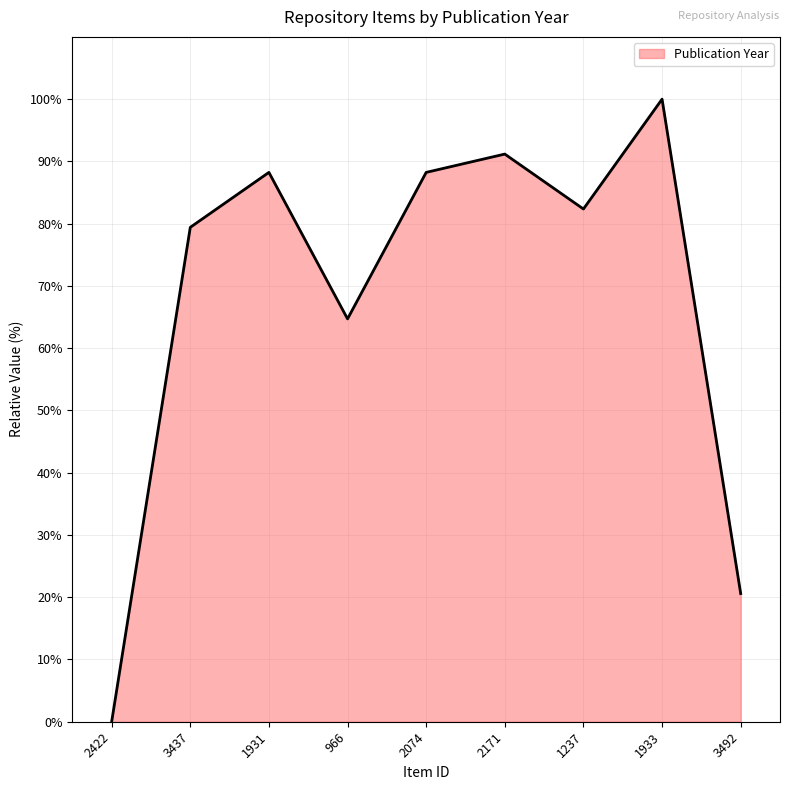

What position from the right is 3437?

8